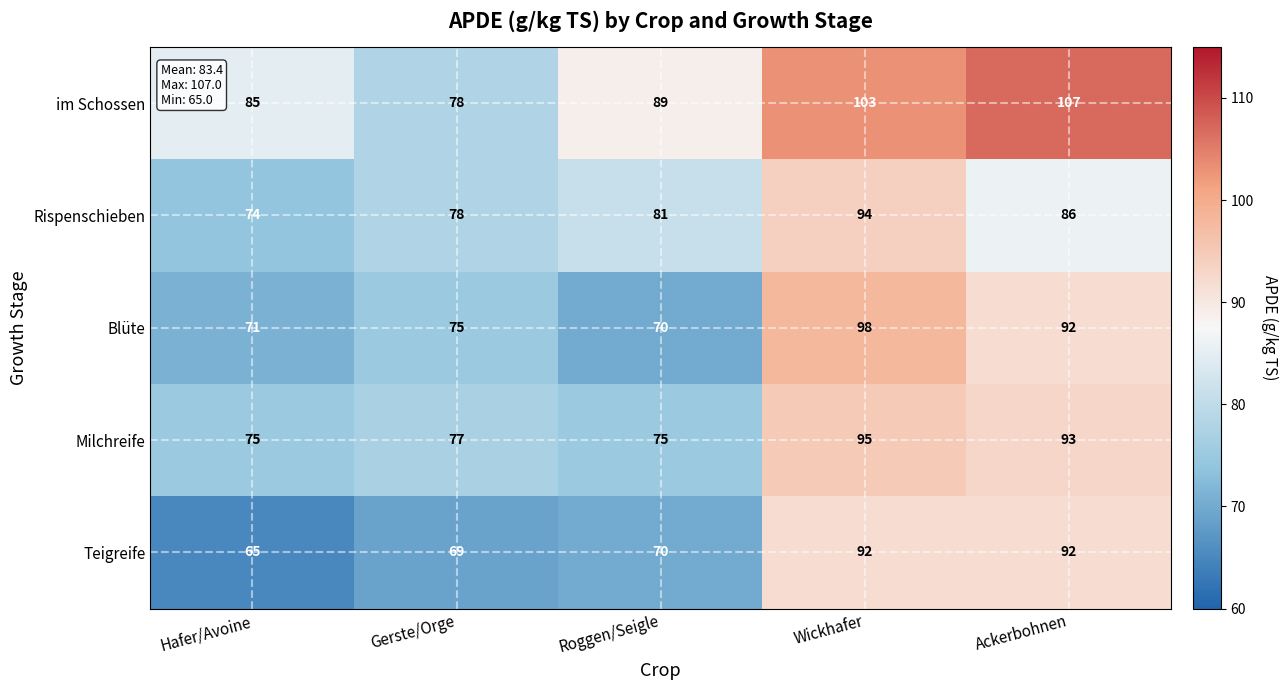

How many Milchreife values are between 75 and 93?

4